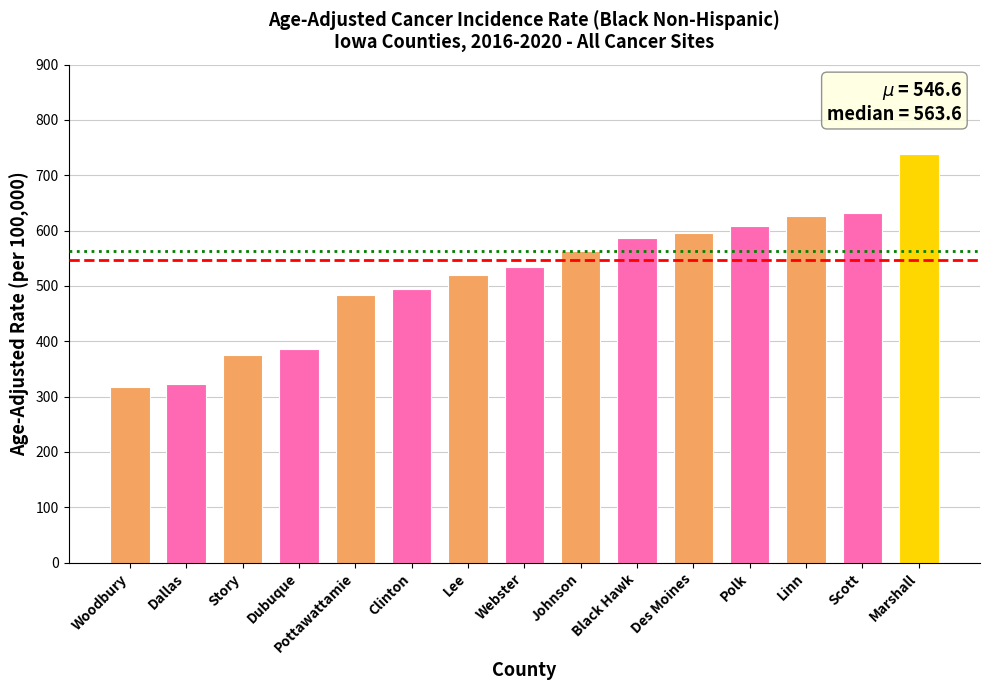

At which category does the chart reach its peak across all series?

Marshall